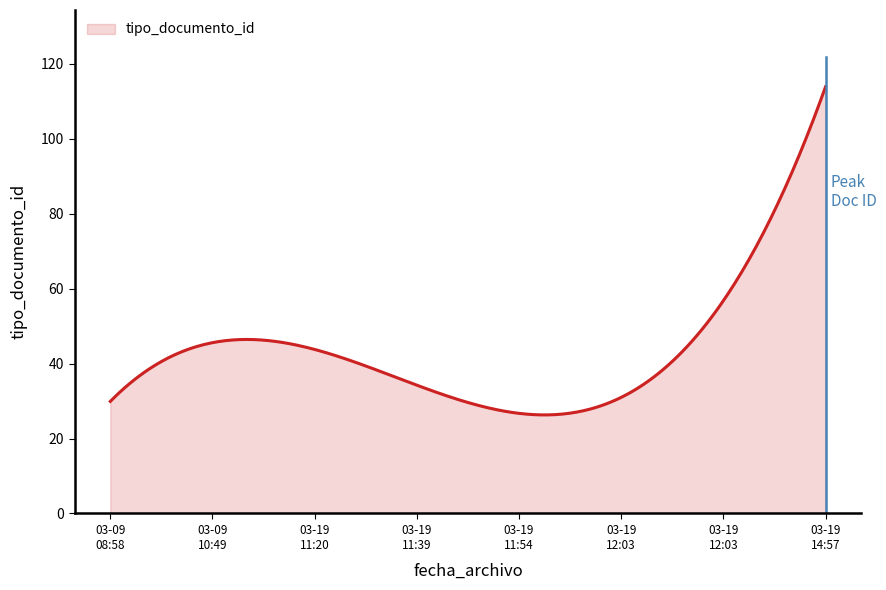

What is the sum of all values?

13145.0